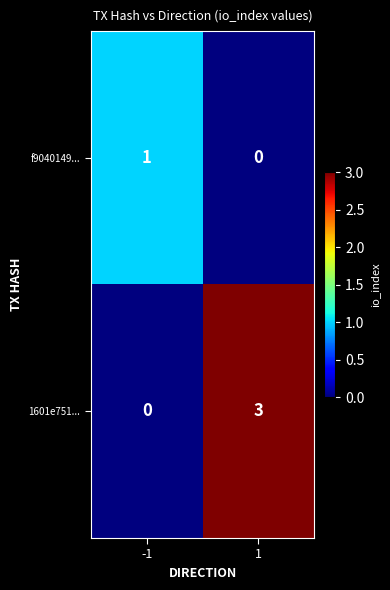

Which series has the widest spread of values?

1601e751...